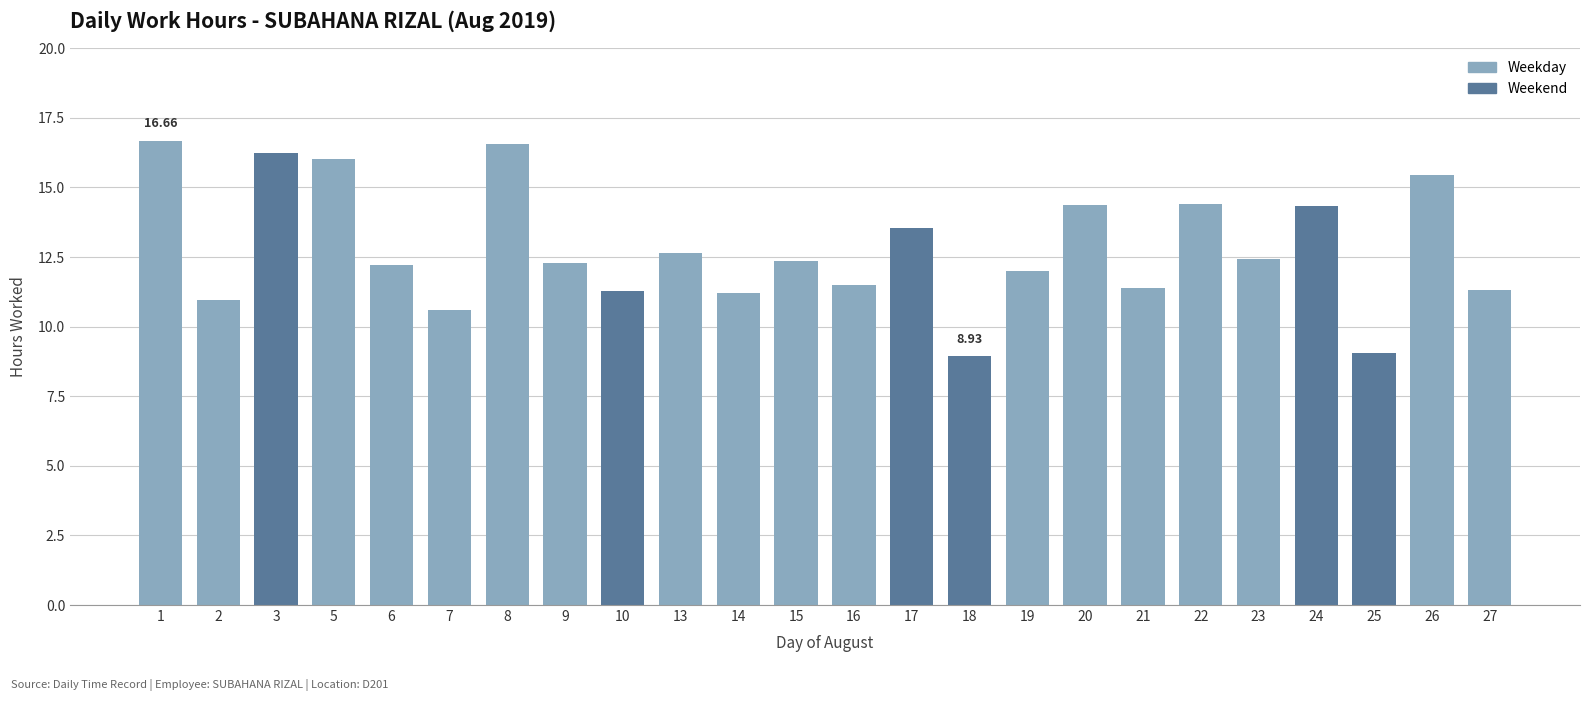

What is the difference between the second highest and minimum values?

7.6